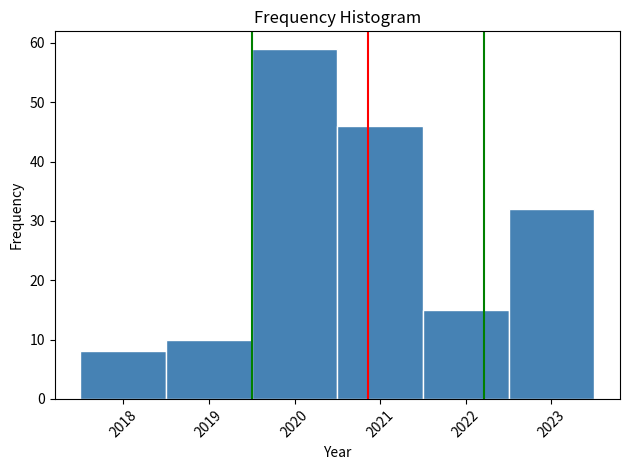

Over which range of the x-axis is the bar tallest?

2019.5 to 2020.5